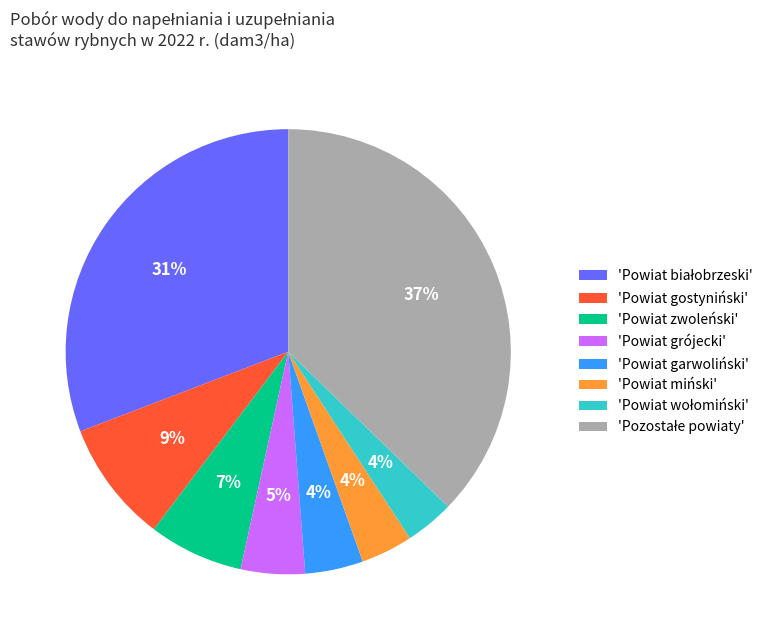

To the nearest percent, what portion does 'Powiat gostyniński' represent?

9%